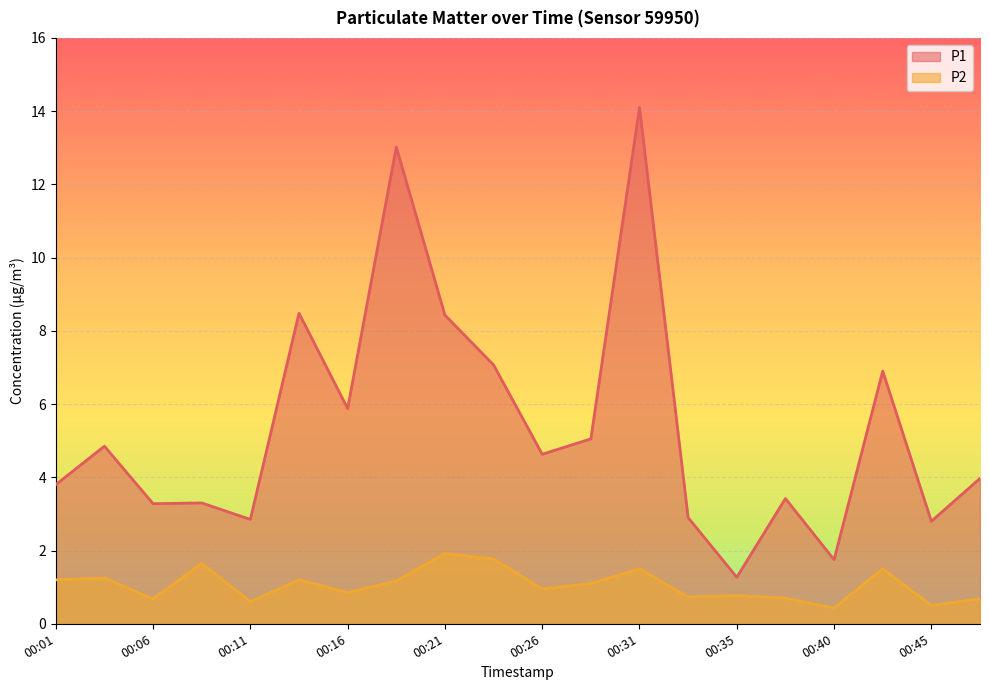

What is the approximate value of P2 at 00:43?

1.5